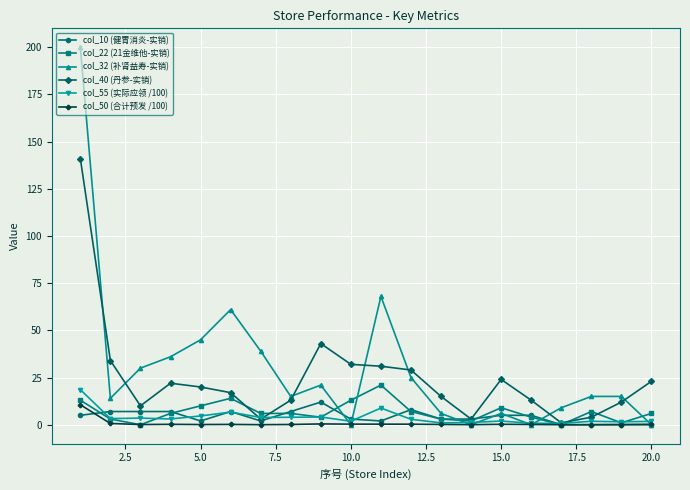

What is the difference between the second highest and second lowest values in the col_55 (实际应领 /100) series?

8.1